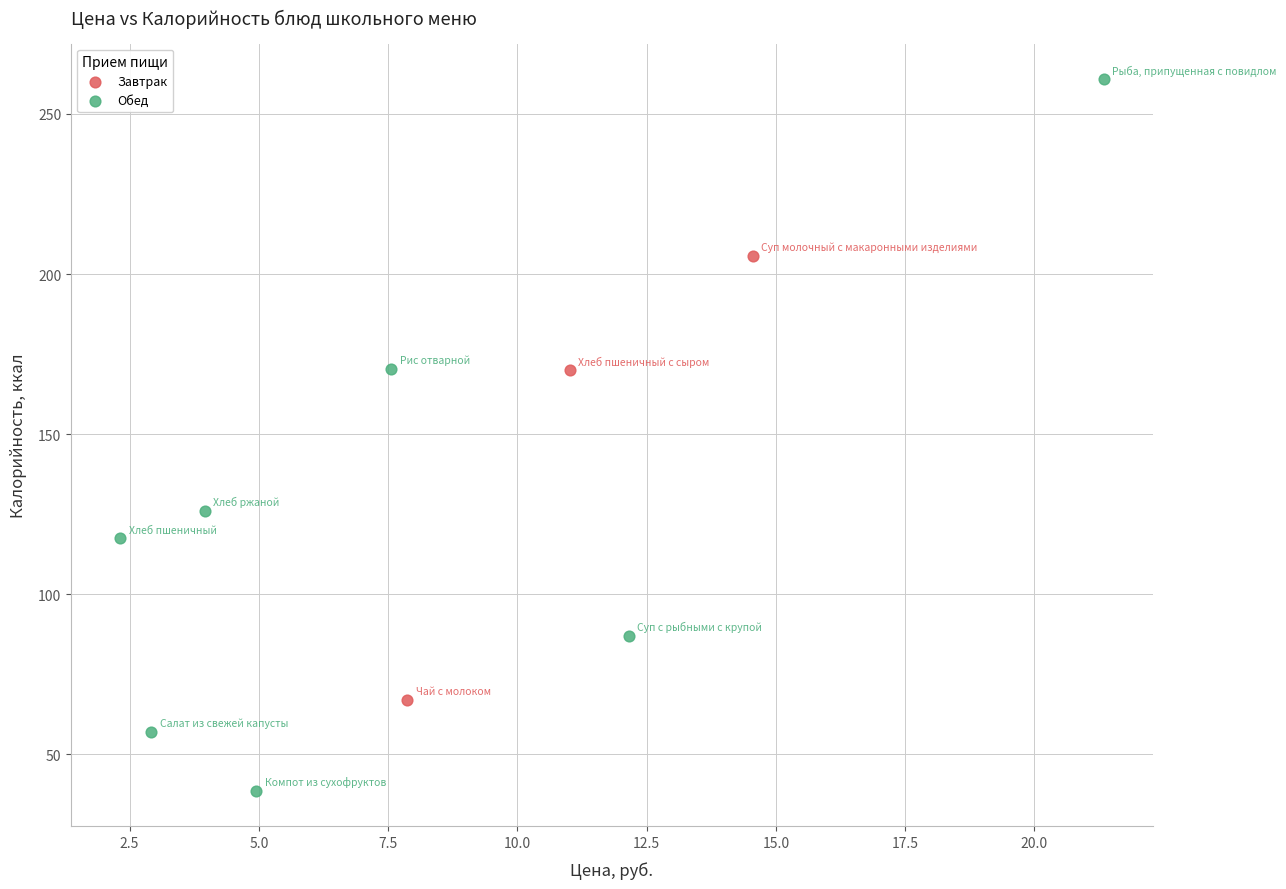

Which series contains the highest Y value?

Обед